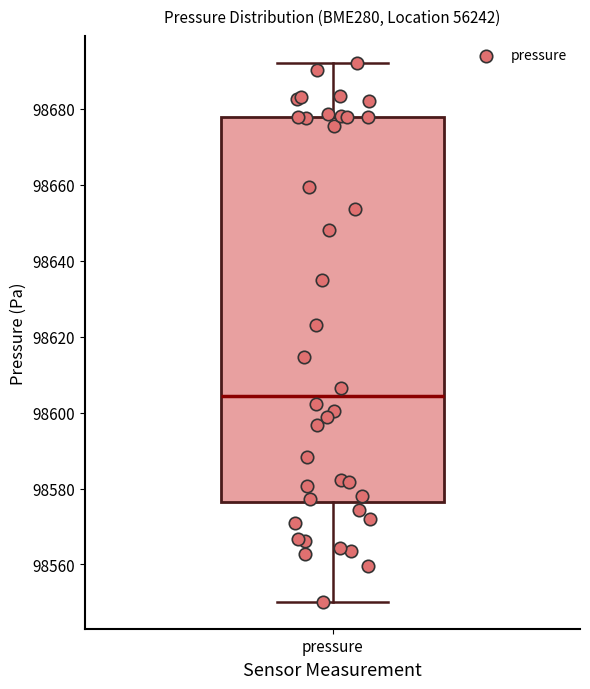

Transcribe this box plot: give where the median line is, the range the box spans, and where the two whiskers end, as read against the y-axis. The values are not printed on the chart, so give them approximately, as read against the axis.

median 98604, box 98576 to 98678, whiskers 98550 to 98692